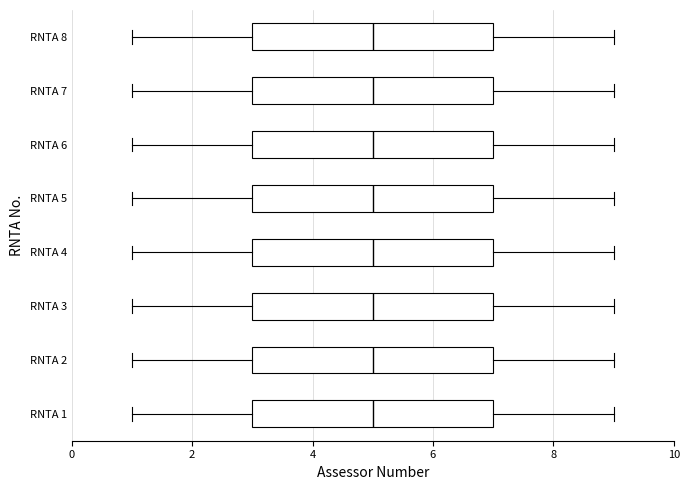

Reading bottom to top, transcribe this box plot: for each box, give where its median line is, the range the box spans, and where its two whiskers end, as read against the x-axis. The values are not printed on the chart, so give them approximately, as read against the axis.

RNTA 1: median 5, box 3 to 7, whiskers 1 to 9
RNTA 2: median 5, box 3 to 7, whiskers 1 to 9
RNTA 3: median 5, box 3 to 7, whiskers 1 to 9
RNTA 4: median 5, box 3 to 7, whiskers 1 to 9
RNTA 5: median 5, box 3 to 7, whiskers 1 to 9
RNTA 6: median 5, box 3 to 7, whiskers 1 to 9
RNTA 7: median 5, box 3 to 7, whiskers 1 to 9
RNTA 8: median 5, box 3 to 7, whiskers 1 to 9